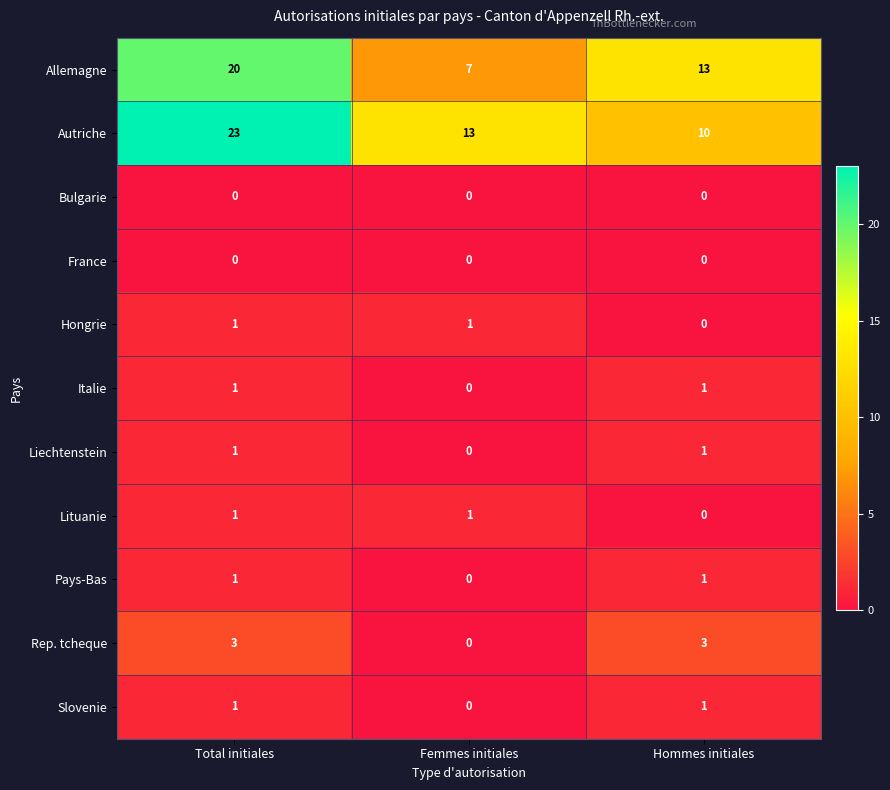

True or false: Pays-Bas has a value of 0 at Femmes initiales.

True